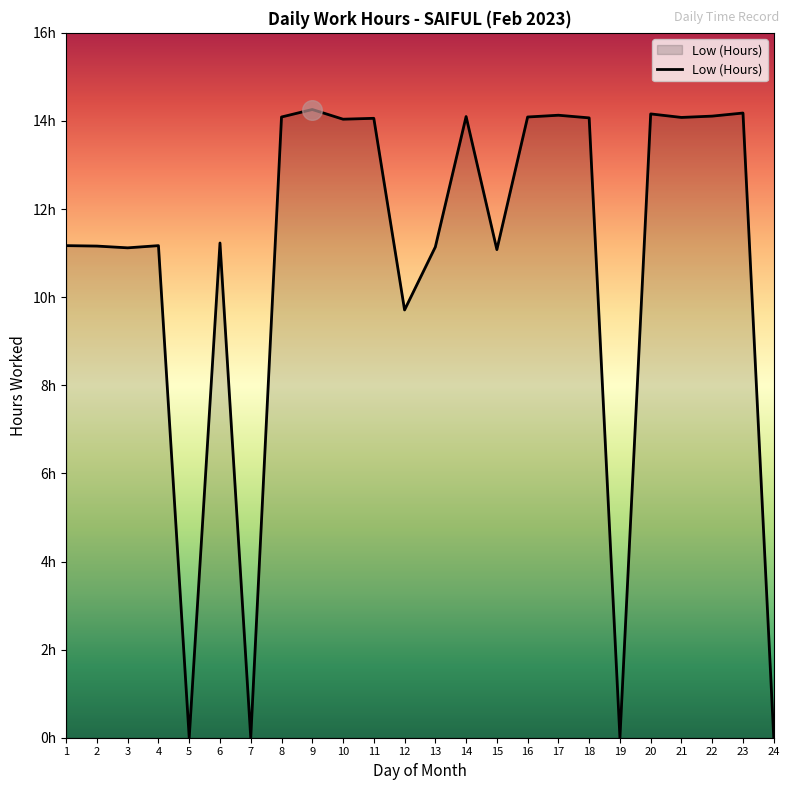

What is the ratio of the value at 4 to the value at 3?

1.0